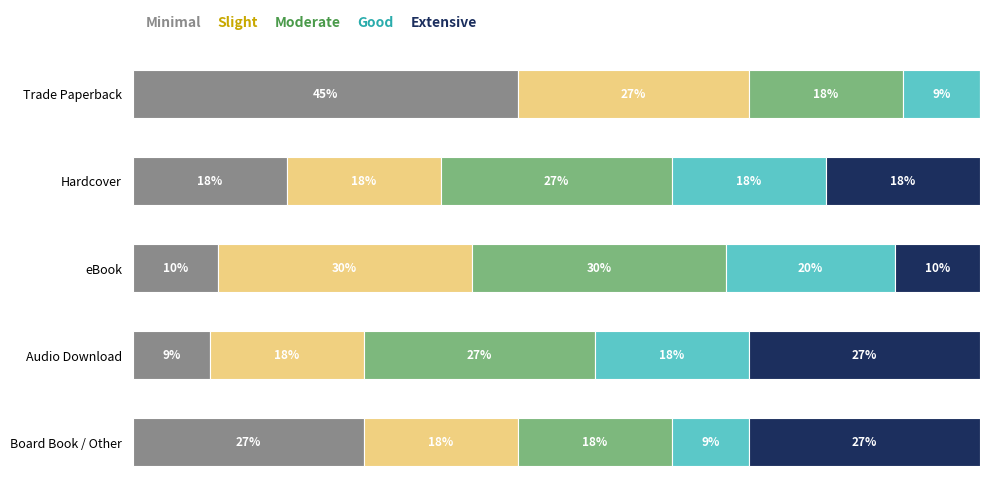

What are all the series names shown in the legend?

Minimal, Slight, Moderate, Good, Extensive